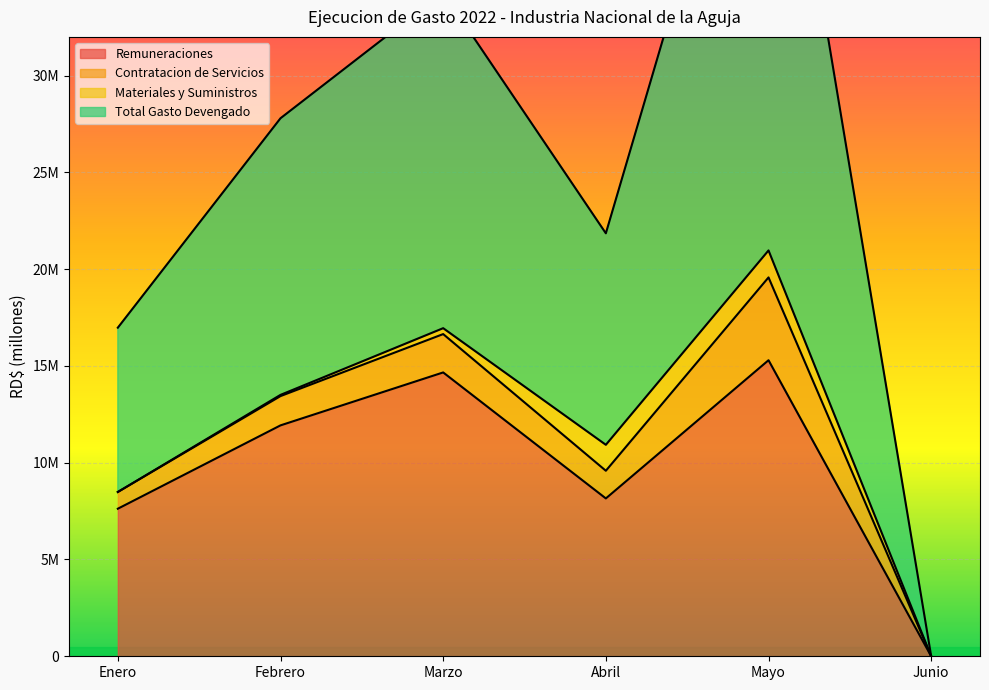

What is the value of the Remuneraciones point at the 5th from the left?

15295284.3